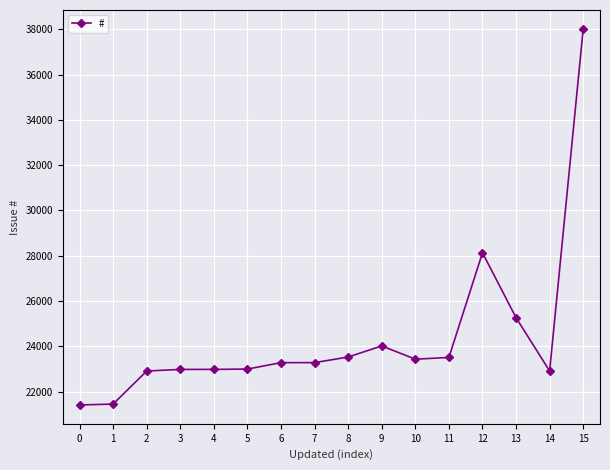

How many data points does each series have?

16